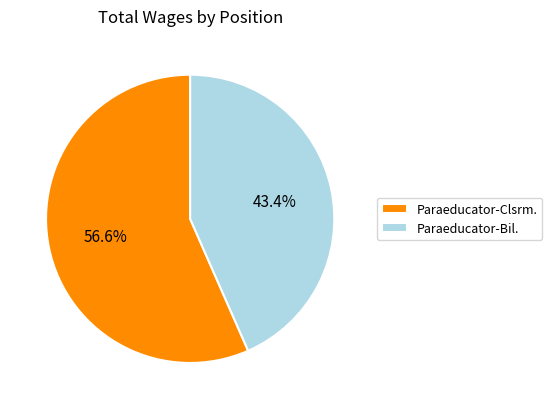

True or false: Paraeducator-Bil. accounts for 36% of the total.

False